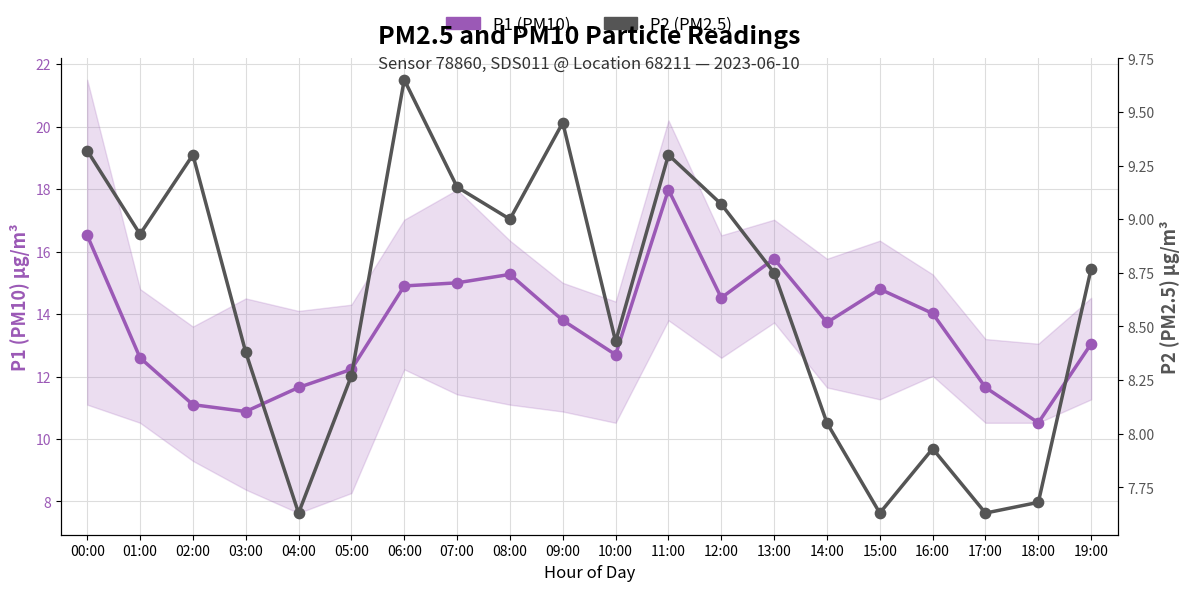

At how many categories does at least one series exceed 11?

18